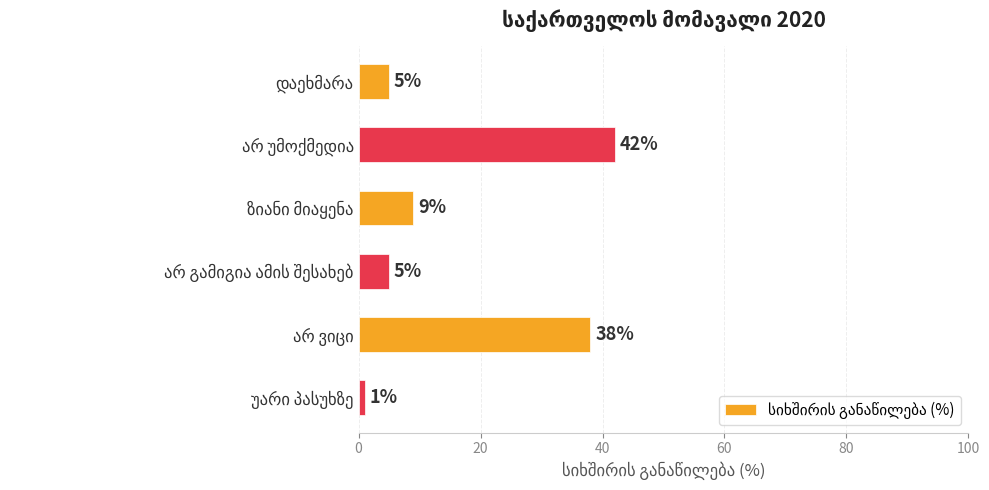

What is the maximum value shown in the chart?

42